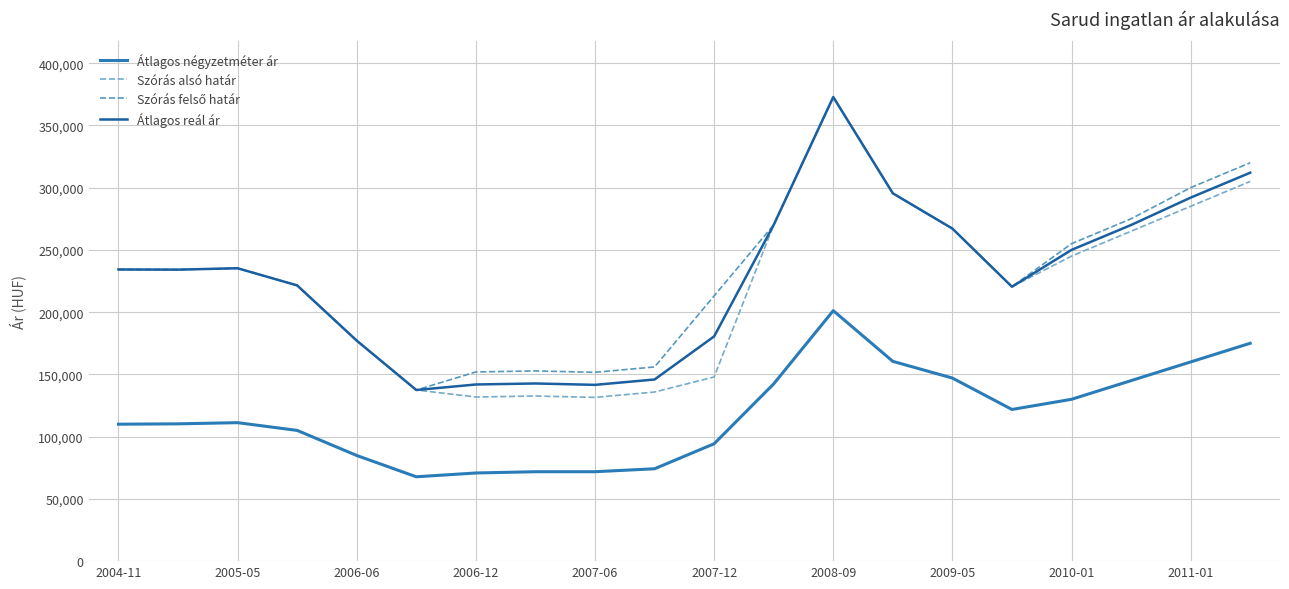

True or false: Szórás felső határ and Szórás alsó határ cross at least once.

False